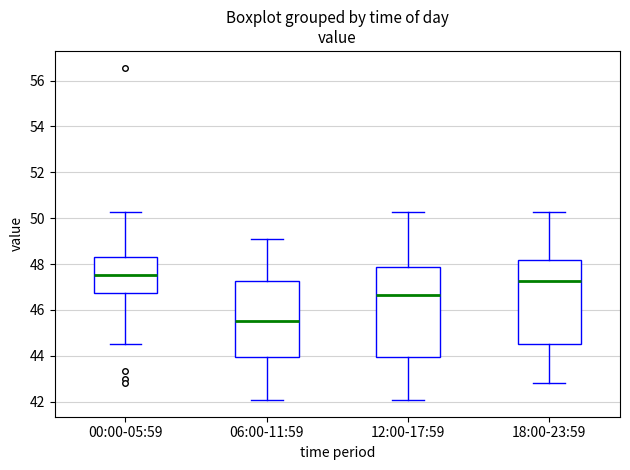

Which box is the tallest, from its lower edge to its upper edge?

12:00-17:59